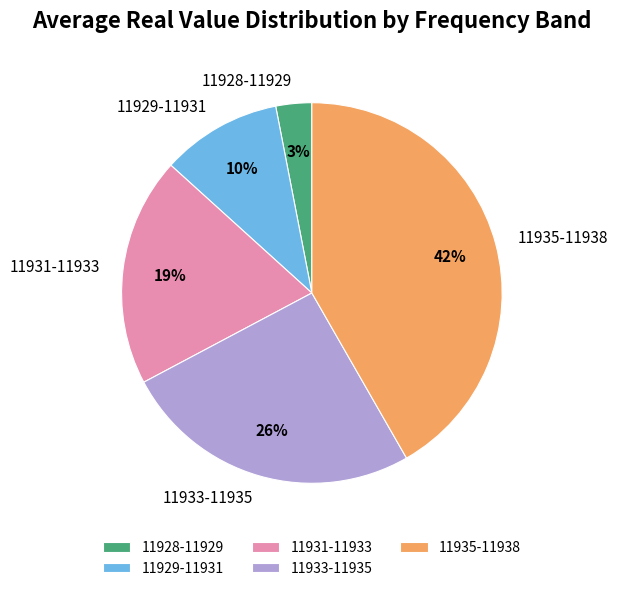

What percentage is the 11931-11933 slice, to the nearest percent?

19%